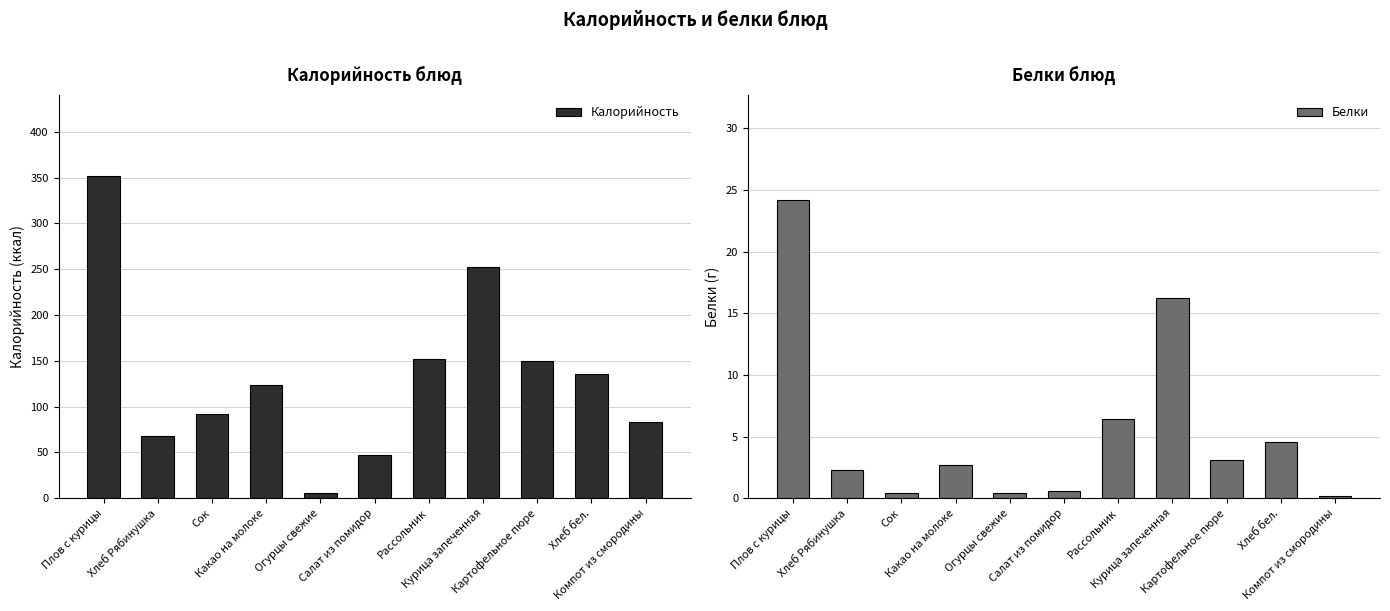

Is it true that Белки equals 3.1 at Хлеб бел.?

False